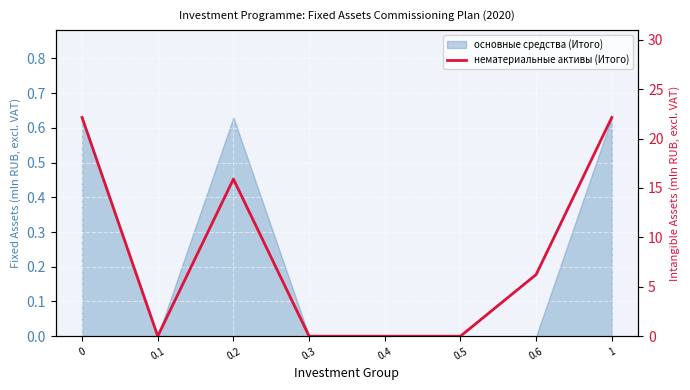

Read the value at 0.6.

6.2